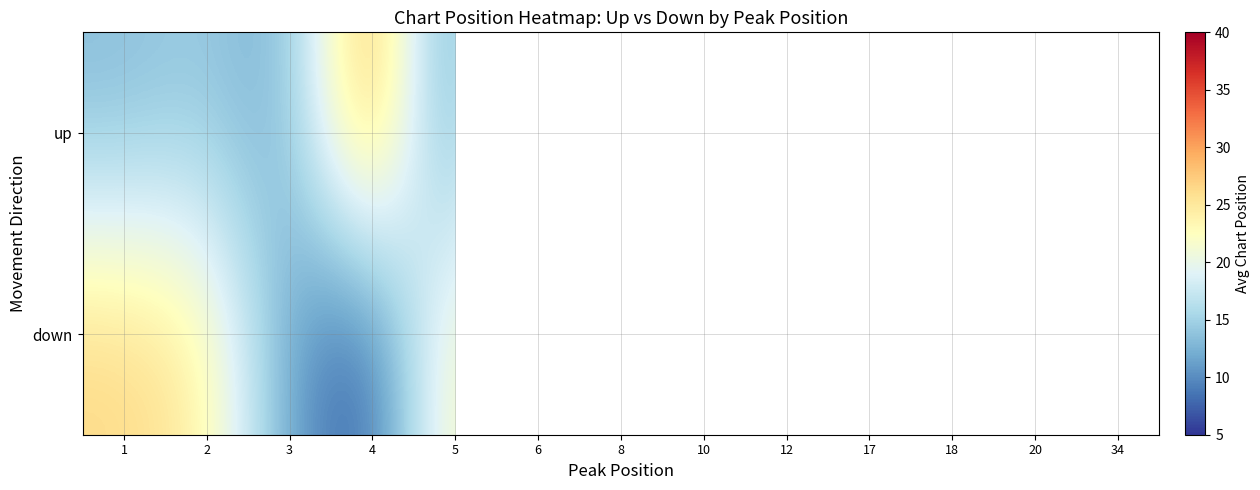

How many data points does each series have?

13